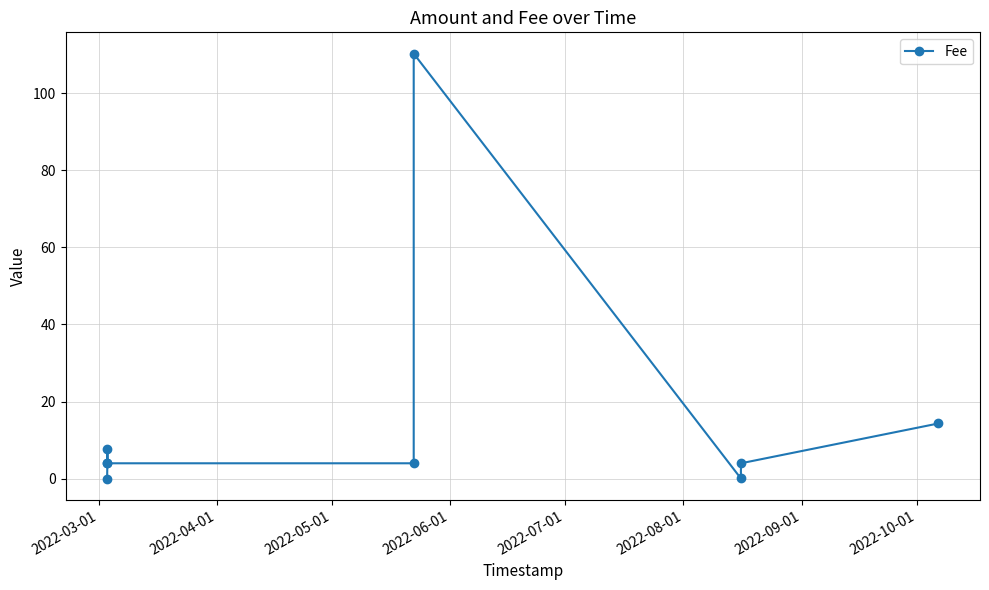

How many lines are shown in the chart?

1